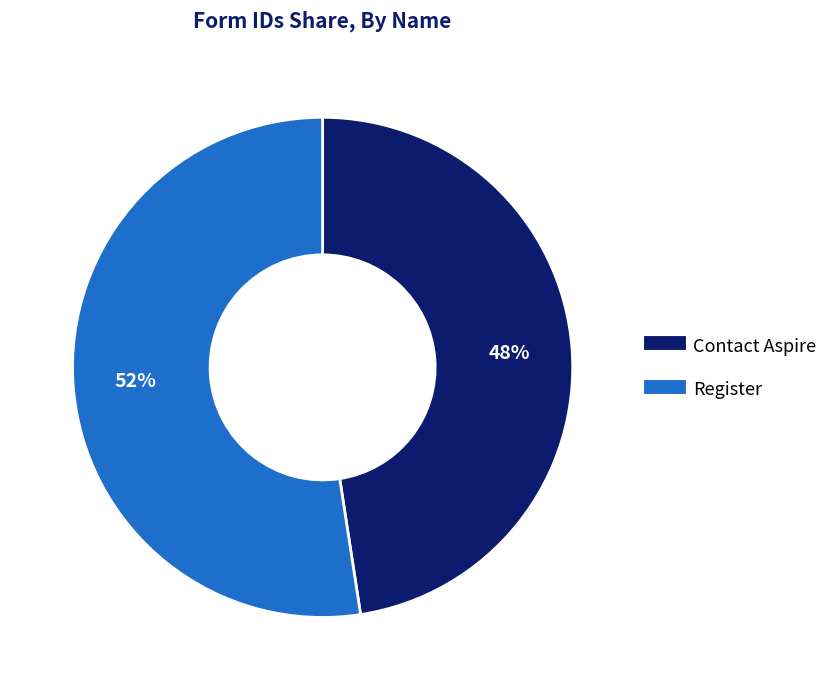

To the nearest percent, what is the average slice percentage?

50%